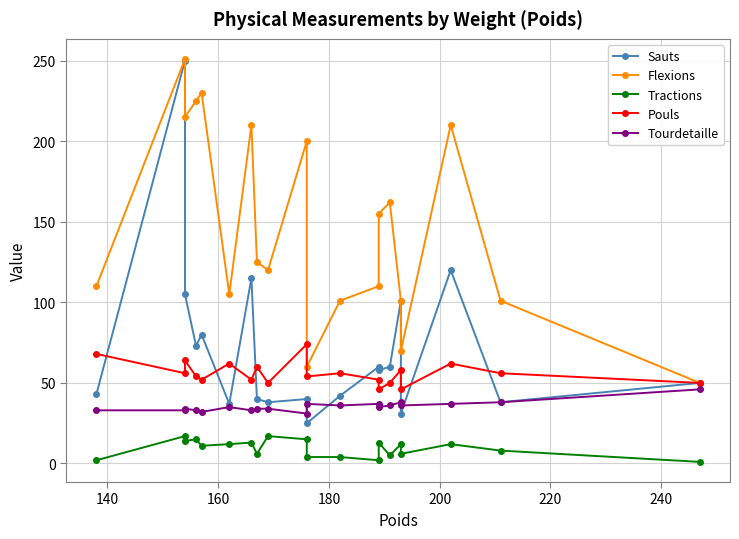

What is the minimum value shown in the chart?

1